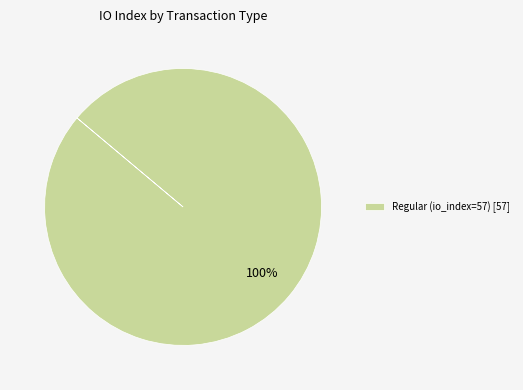

Is it true that Regular (io_index=57) [57] is 100% of the pie?

True